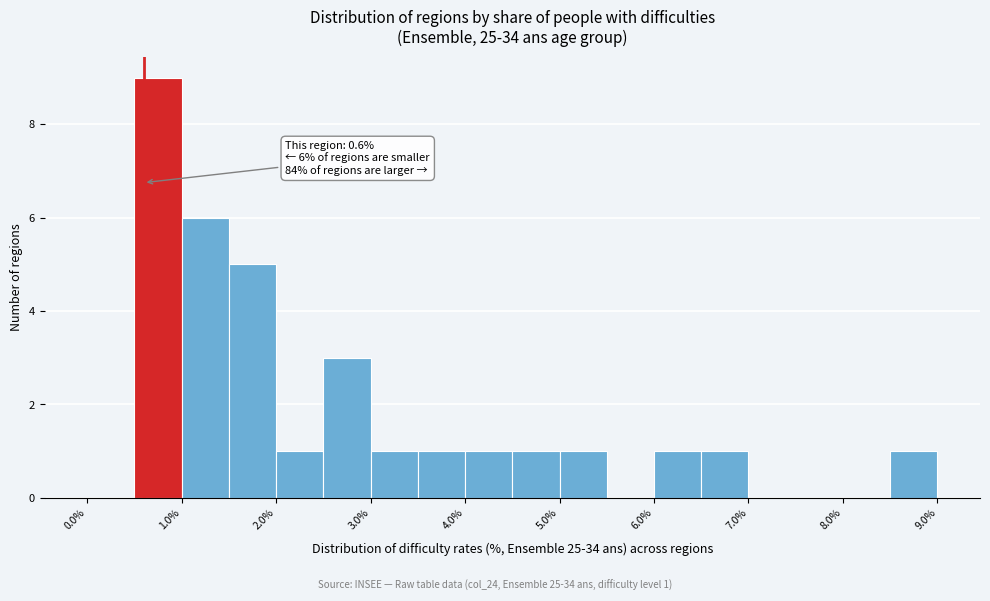

Which range on the x-axis has the tallest bar?

0.5 to 1.0